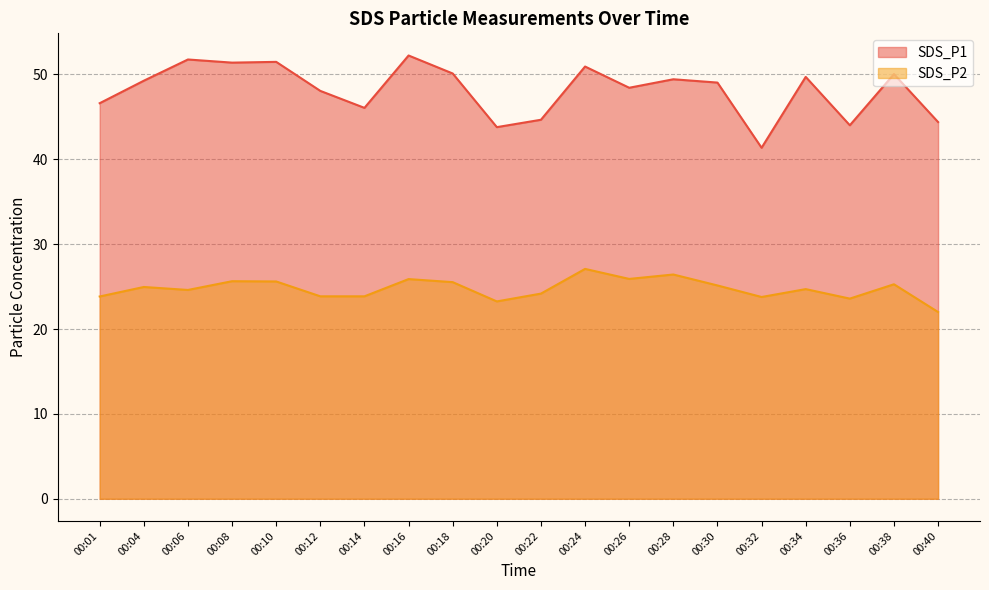

How many values in the SDS_P2 series exceed 24?

13